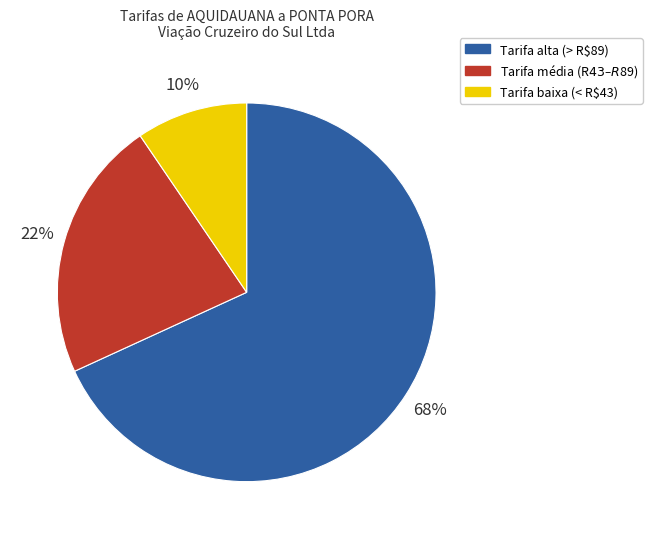

To the nearest percent, what is the average slice percentage?

33%